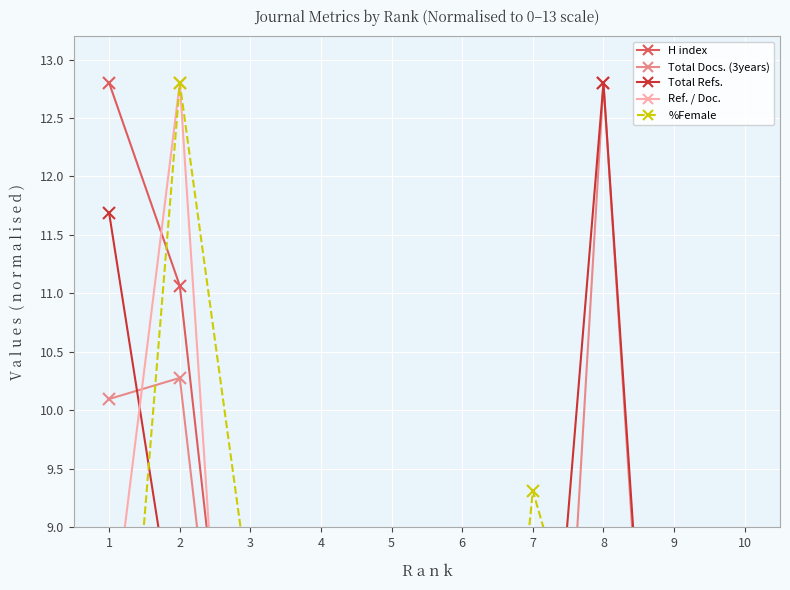

How many times do %Female and H index cross each other?

1